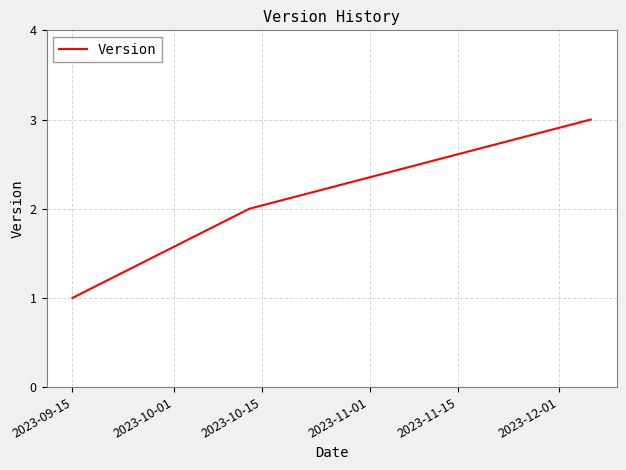

What is the greatest value displayed?

3